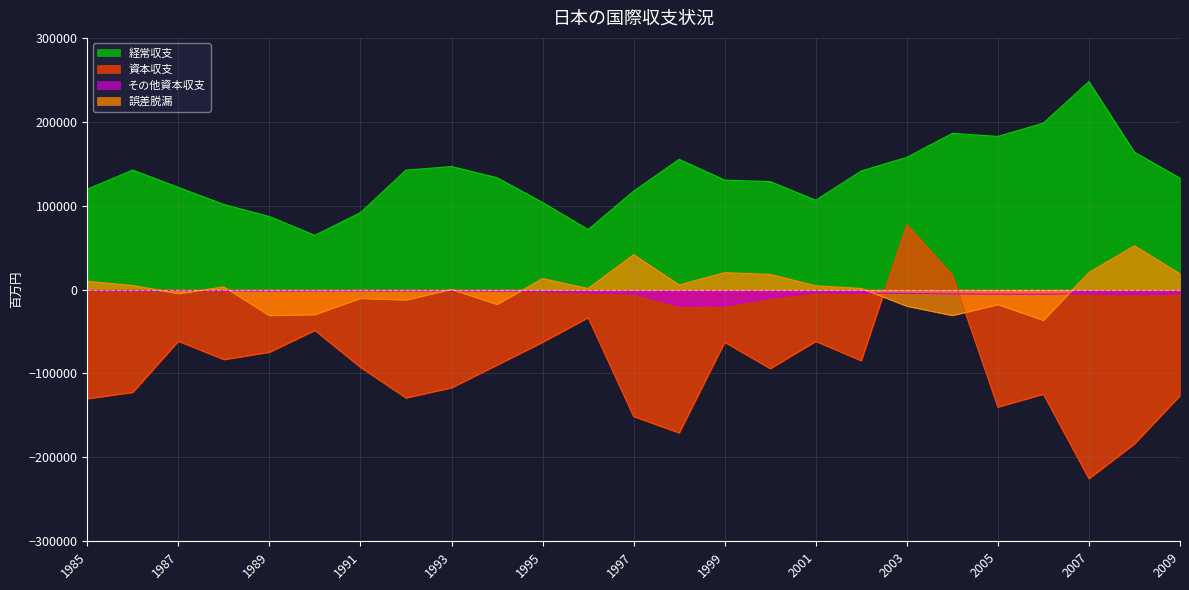

Rank the categories by 資本収支 value from highest to lowest.

2003, 2004, 1996, 1990, 1987, 2001, 1999, 1995, 1989, 1988, 2002, 1994, 1991, 2000, 1993, 1986, 2006, 2009, 1992, 1985, 2005, 1997, 1998, 2008, 2007